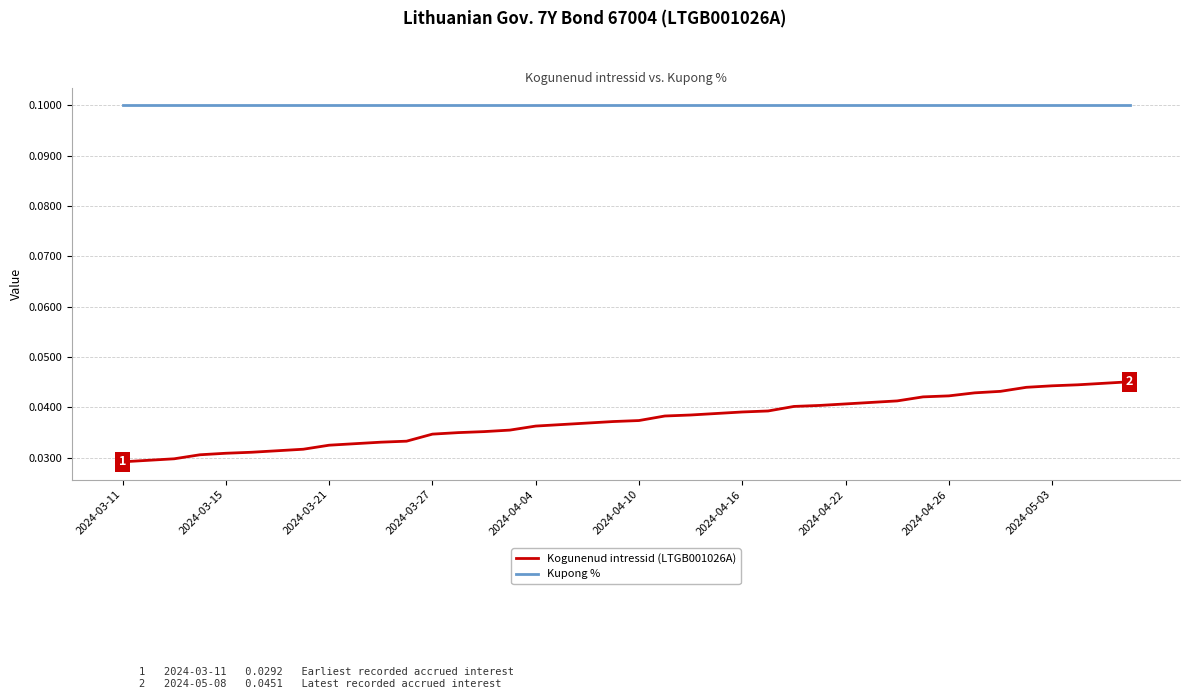

Which series has the largest range (max minus min)?

Kogunenud intressid (LTGB001026A)